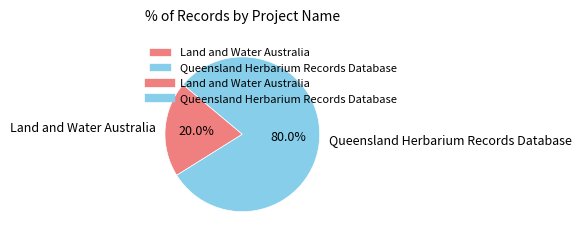

To the nearest percent, what is the difference between the Land and Water Australia and Queensland Herbarium Records Database slice percentages?

60%